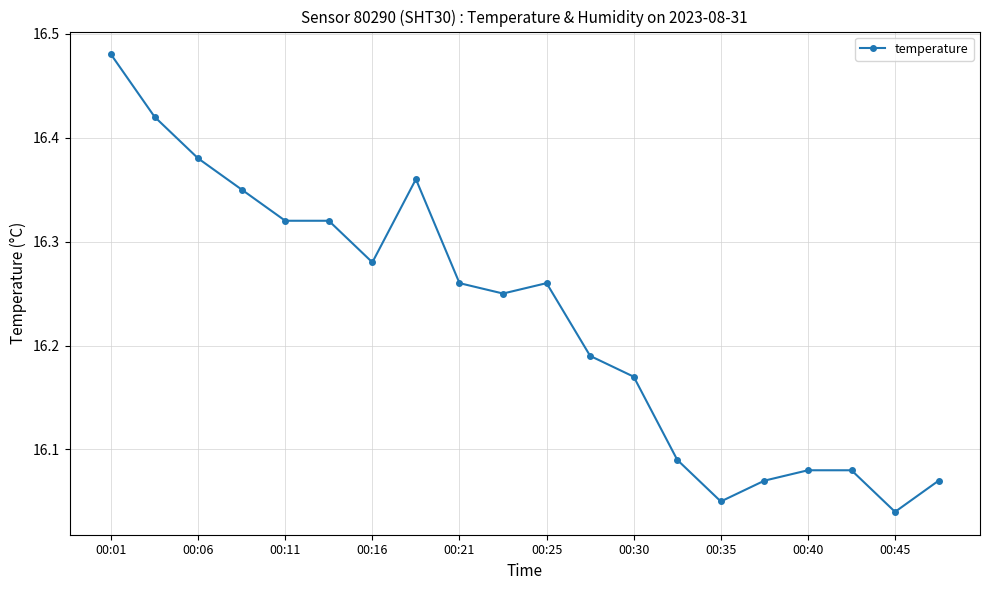

True or false: there are more than 0 points higher than both neighbors.

True